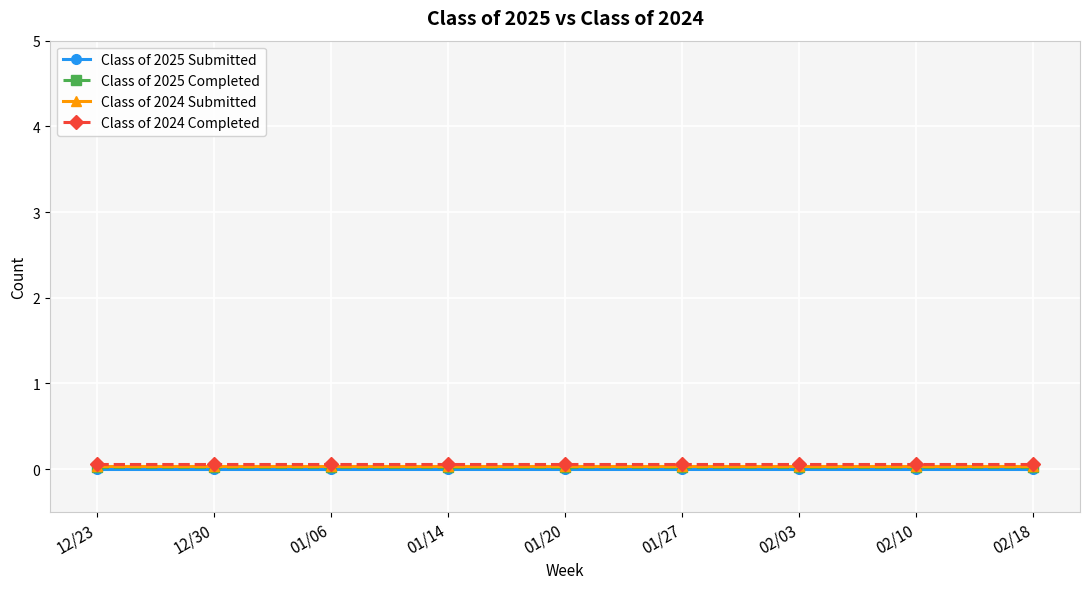

What is the label of the 8th point from the right?

12/30